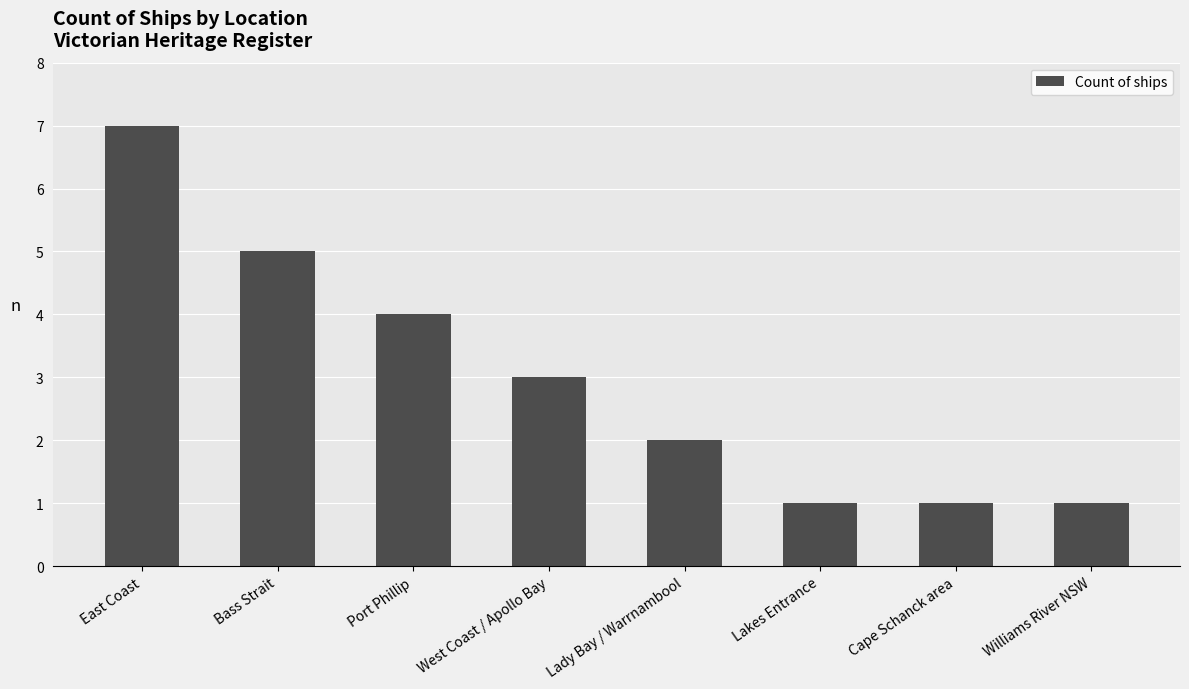

Approximately how many times larger is the value at Lady Bay / Warrnambool compared to Lakes Entrance?

2.0